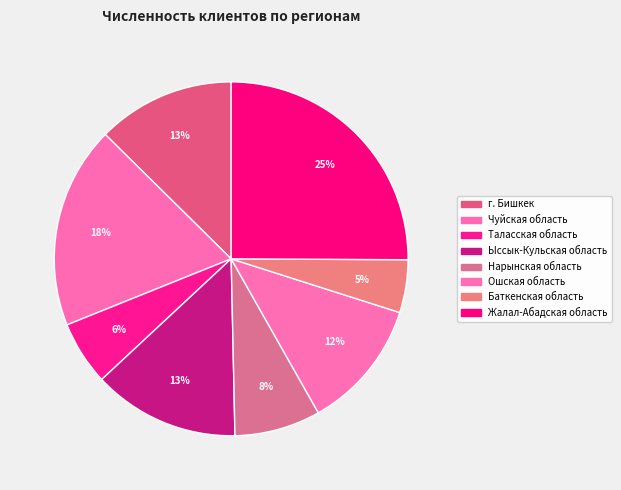

What is the largest slice in the pie chart?

Жалал-Абадская область